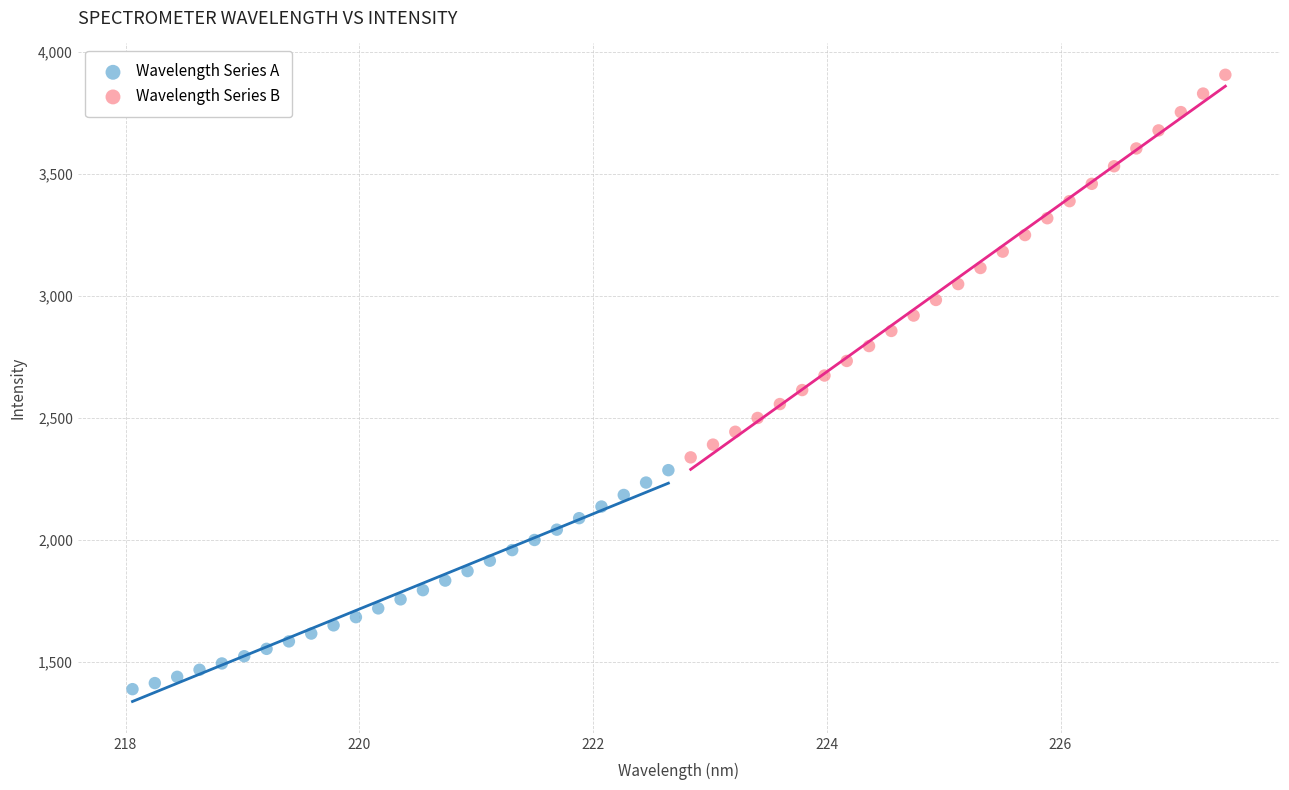

Which series contains the highest Y value?

Wavelength Series B